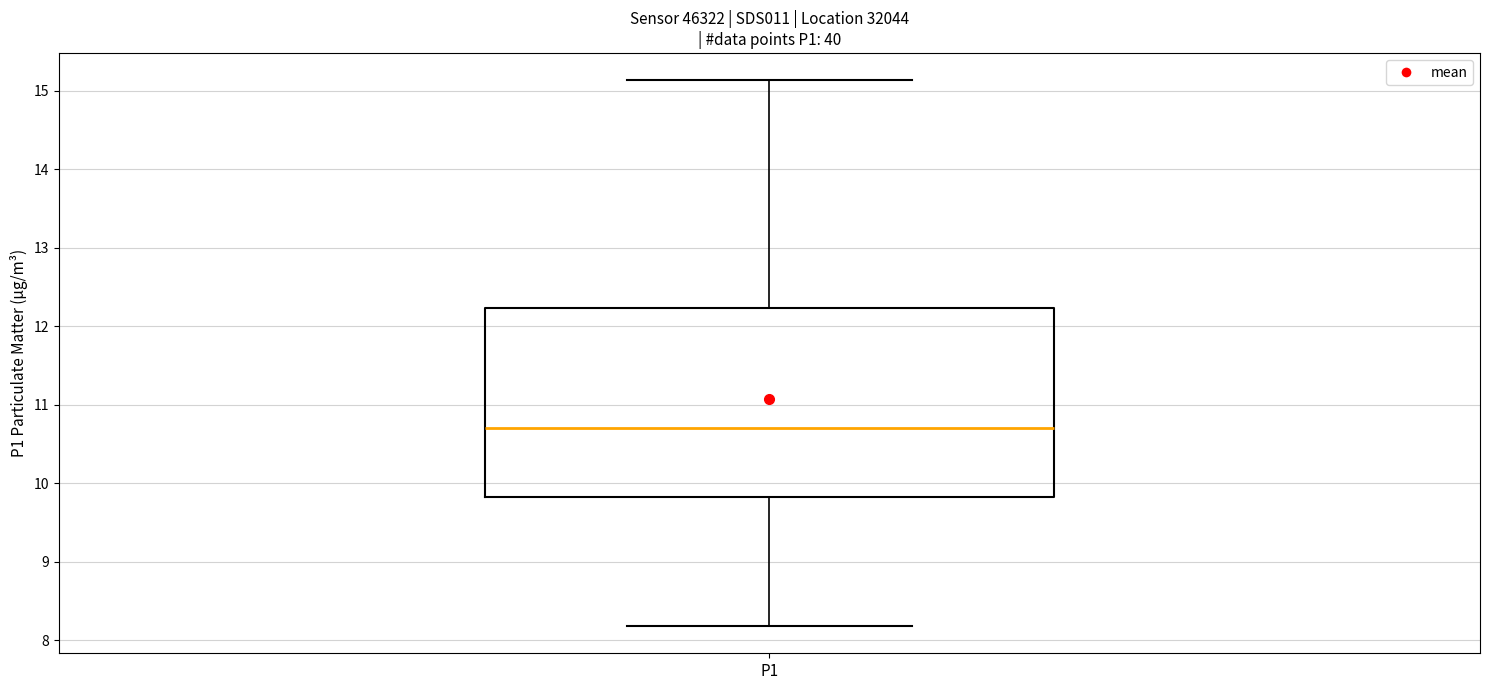

Transcribe this box plot: give where the median line is, the range the box spans, and where the two whiskers end, as read against the y-axis. The values are not printed on the chart, so give them approximately, as read against the axis.

median 10.7, box 9.8 to 12.2, whiskers 8.2 to 15.1